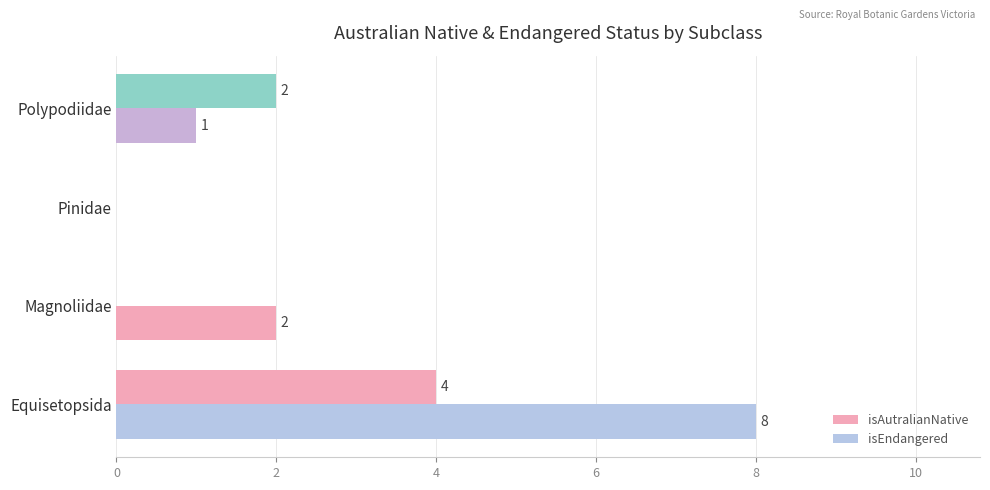

Which series has the largest range (max minus min)?

isEndangered